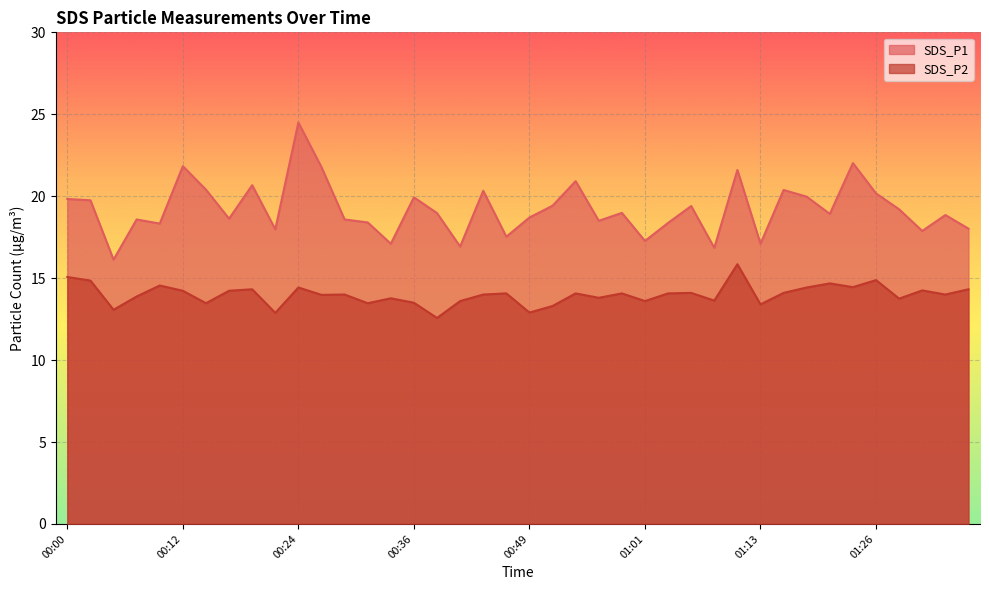

List the labels in order of SDS_P2 value, largest first.

01:11, 00:00, 01:26, 00:02, 01:21, 00:09, 01:24, 00:24, 01:18, 00:19, 01:36, 01:31, 00:12, 00:17, 01:06, 01:16, 00:46, 00:53, 00:58, 01:03, 00:29, 00:44, 01:34, 00:27, 00:07, 00:56, 00:34, 01:29, 01:08, 00:41, 01:01, 00:36, 00:15, 00:32, 01:13, 00:51, 00:04, 00:49, 00:22, 00:39